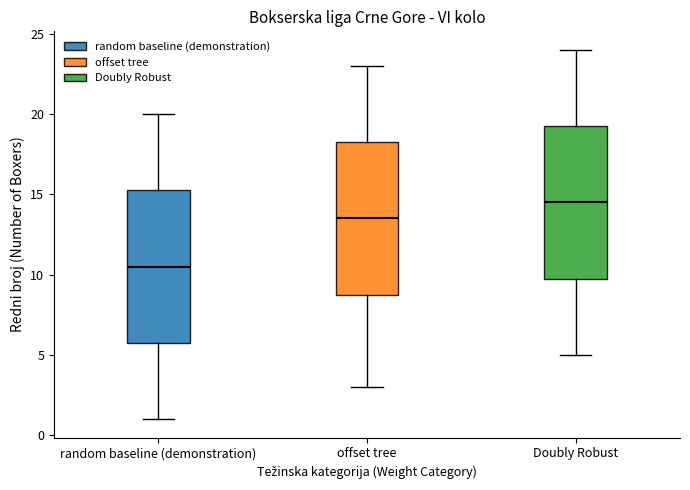

Reading left to right, read every box against the y-axis: the position of its median line, the range the box covers, and the ends of its whiskers. The values are not printed on the chart, so give them approximately, as read against the axis.

random baseline (demonstration): median 10.5, box 6.0 to 15.5, whiskers 1.0 to 20.0
offset tree: median 13.5, box 9.0 to 18.5, whiskers 3.0 to 23.0
Doubly Robust: median 14.5, box 10.0 to 19.5, whiskers 5.0 to 24.0